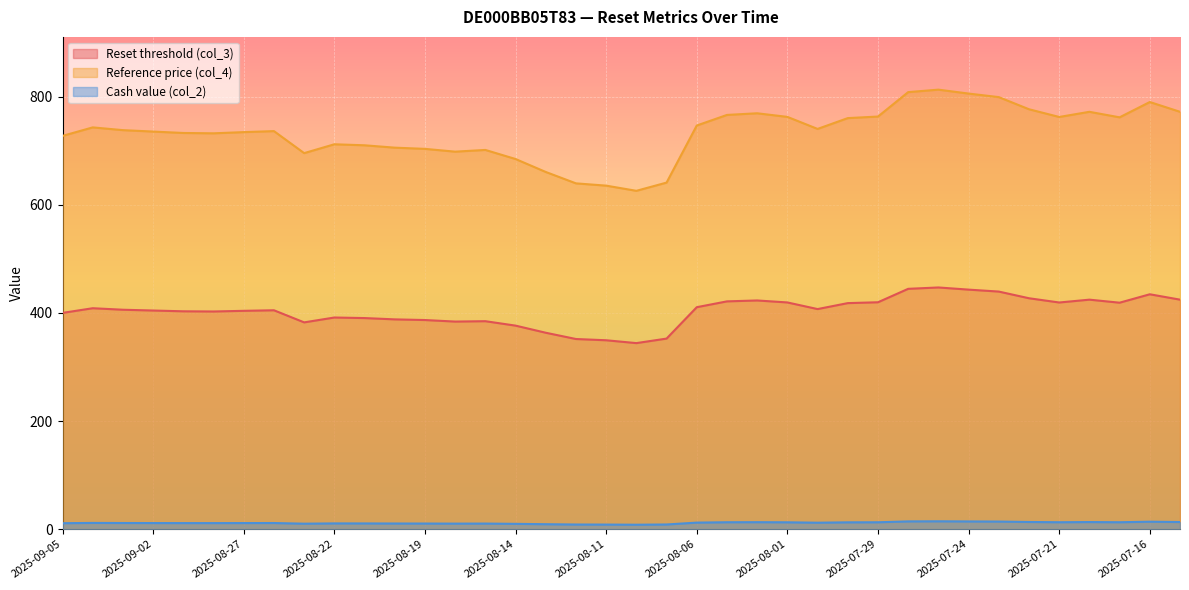

What is the total value across all series at 2025-08-04?

1205.0